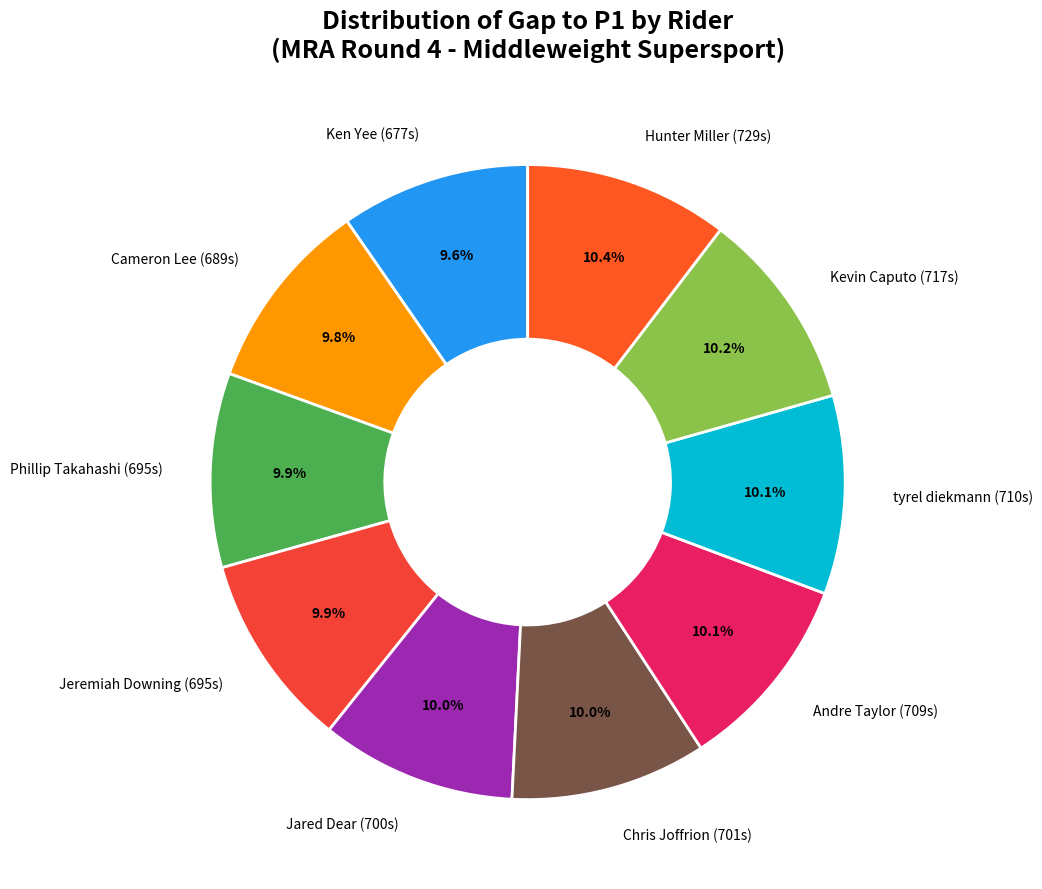

Does Hunter Miller represent more than half of the total?

No